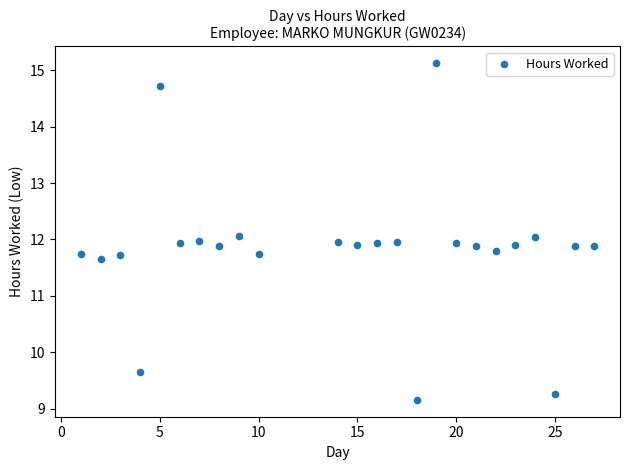

What is the range of X values (max minus min)?

26.0